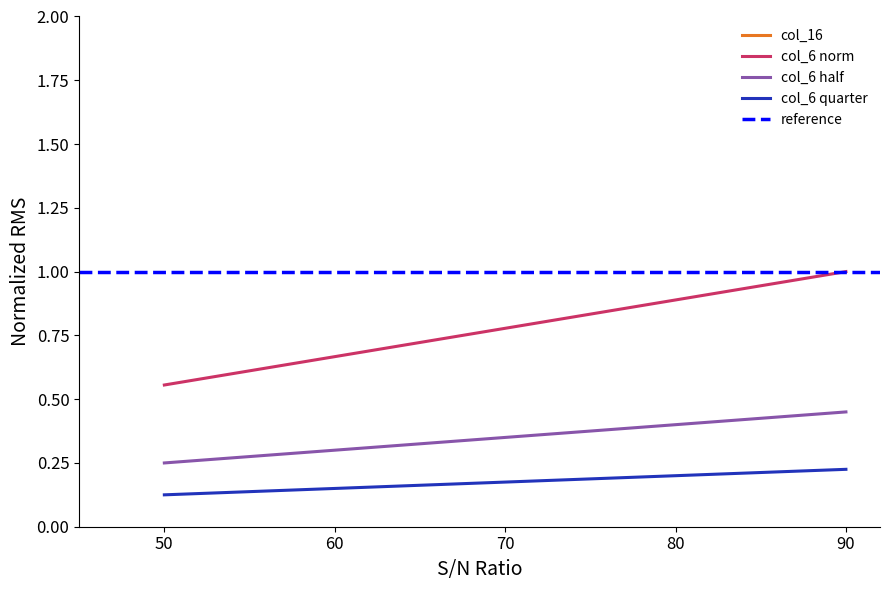

How many values in the col_16 series are below 25?

4